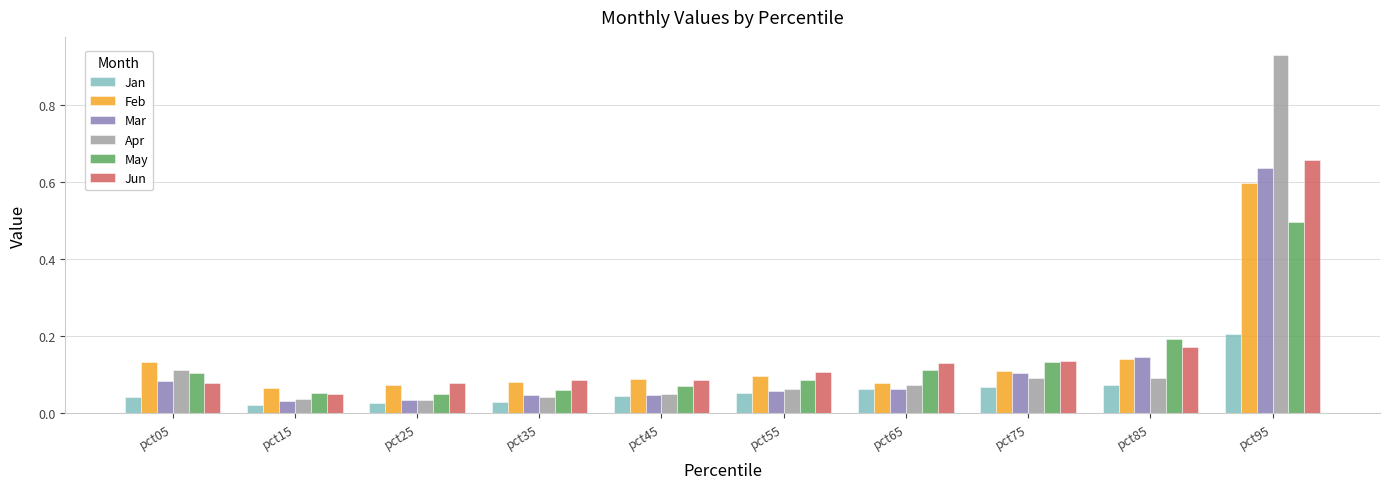

The May series shows 0.1 at pct15. True or false?

True